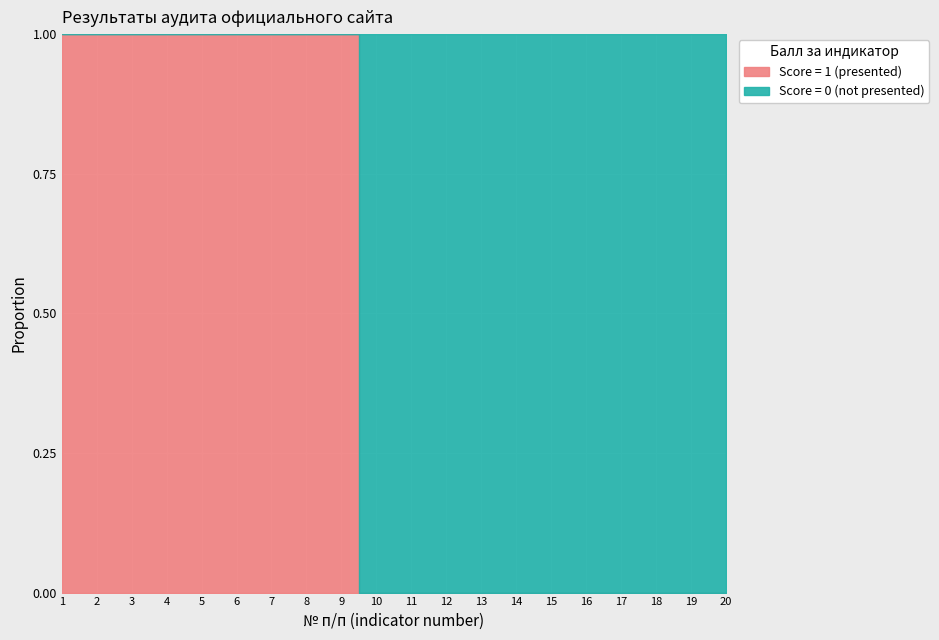

What is the average value of the Score = 0 (not presented) series?

1